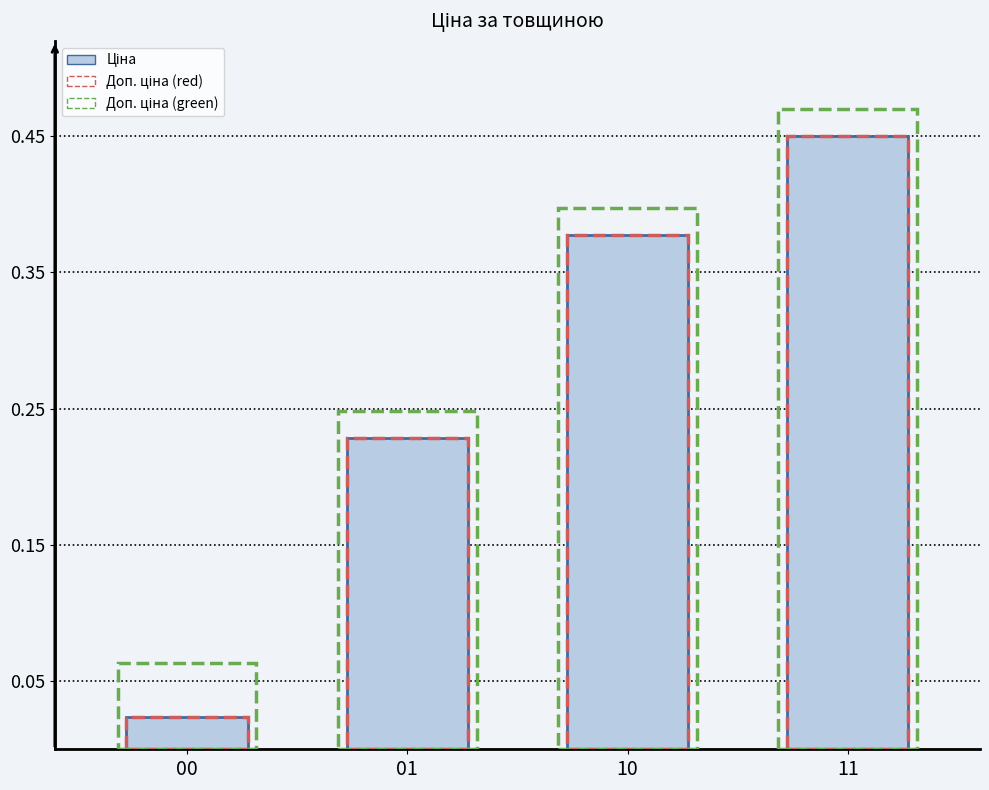

What is the sum of all values?

1.1